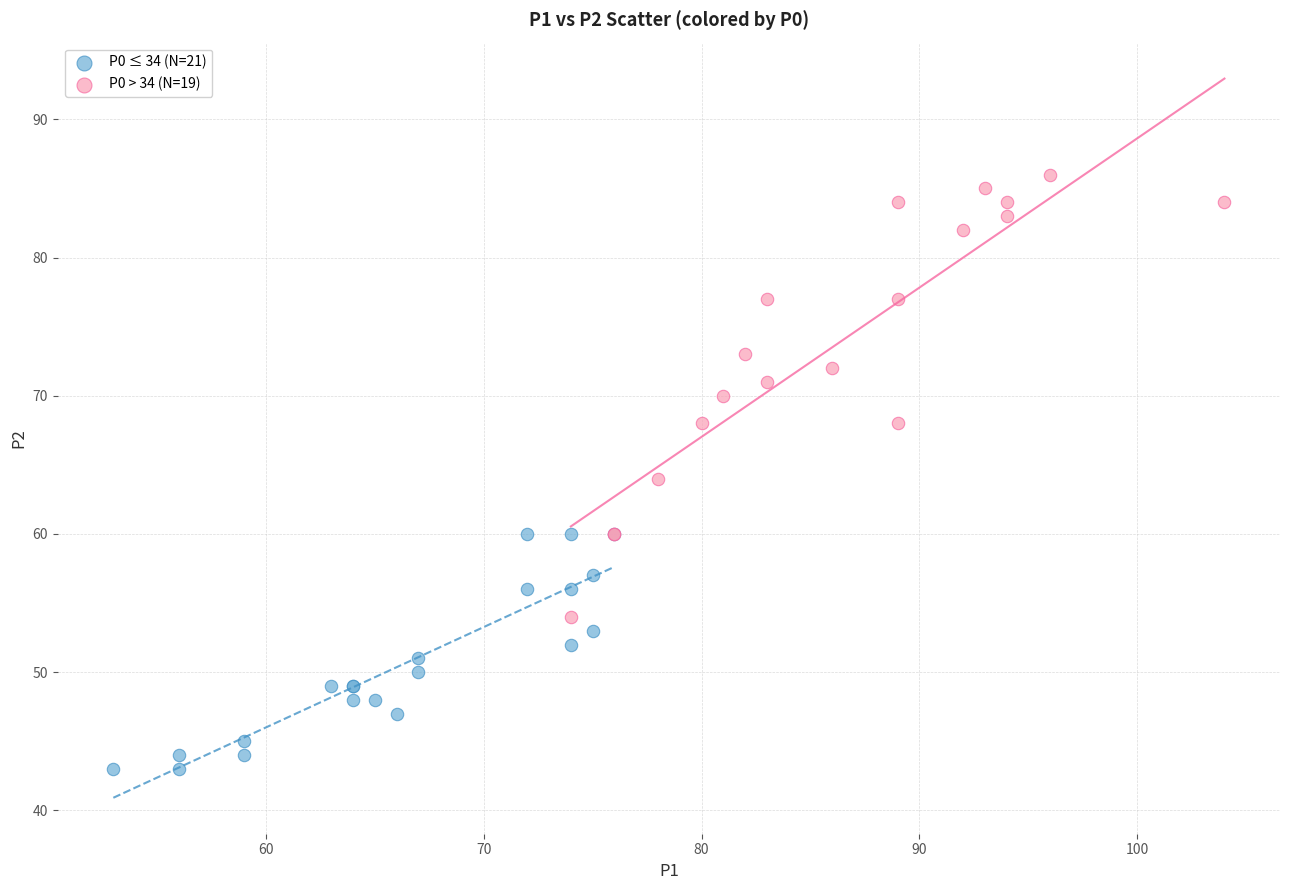

What are all the series names shown in the legend?

P0 ≤ 34 (N=21), P0 > 34 (N=19)